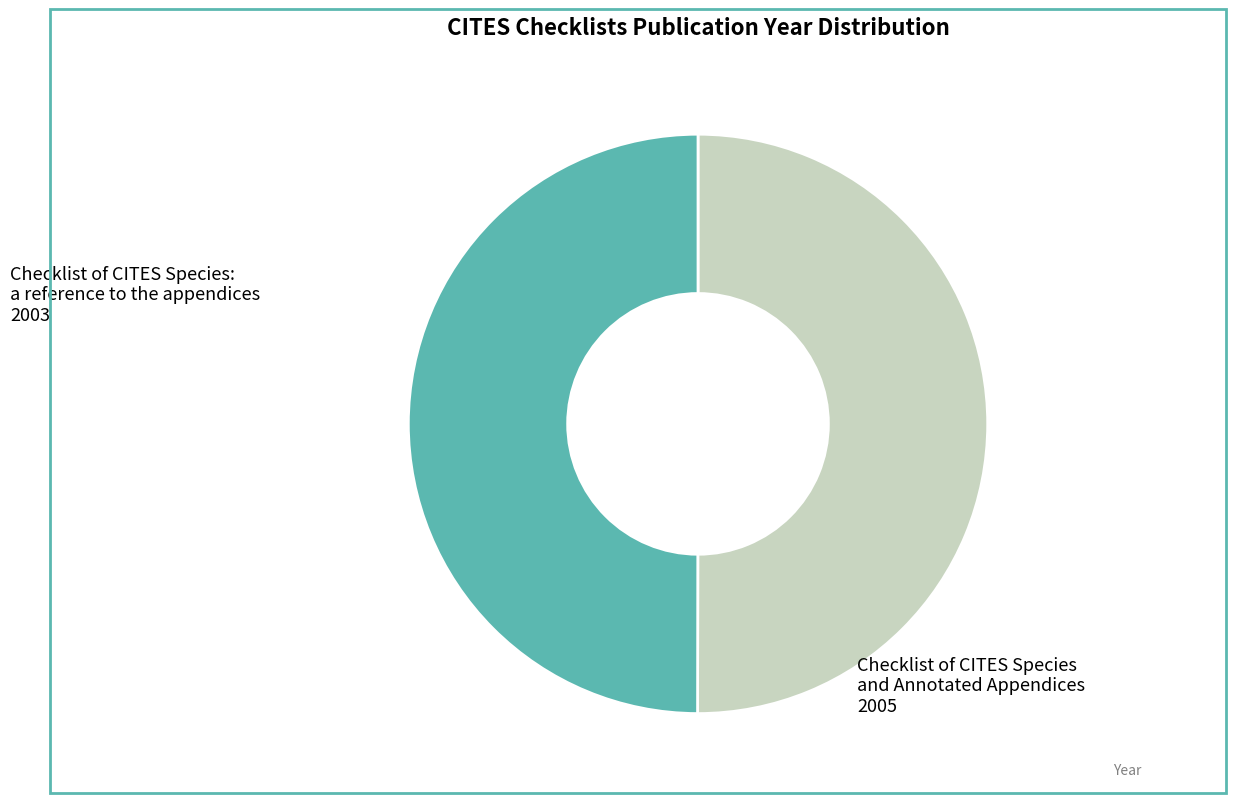

Rank the categories by value from lowest to highest.

Checklist of CITES Species: a reference to the appendices (2003), Checklist of CITES Species and Annotated Appendices (2005)